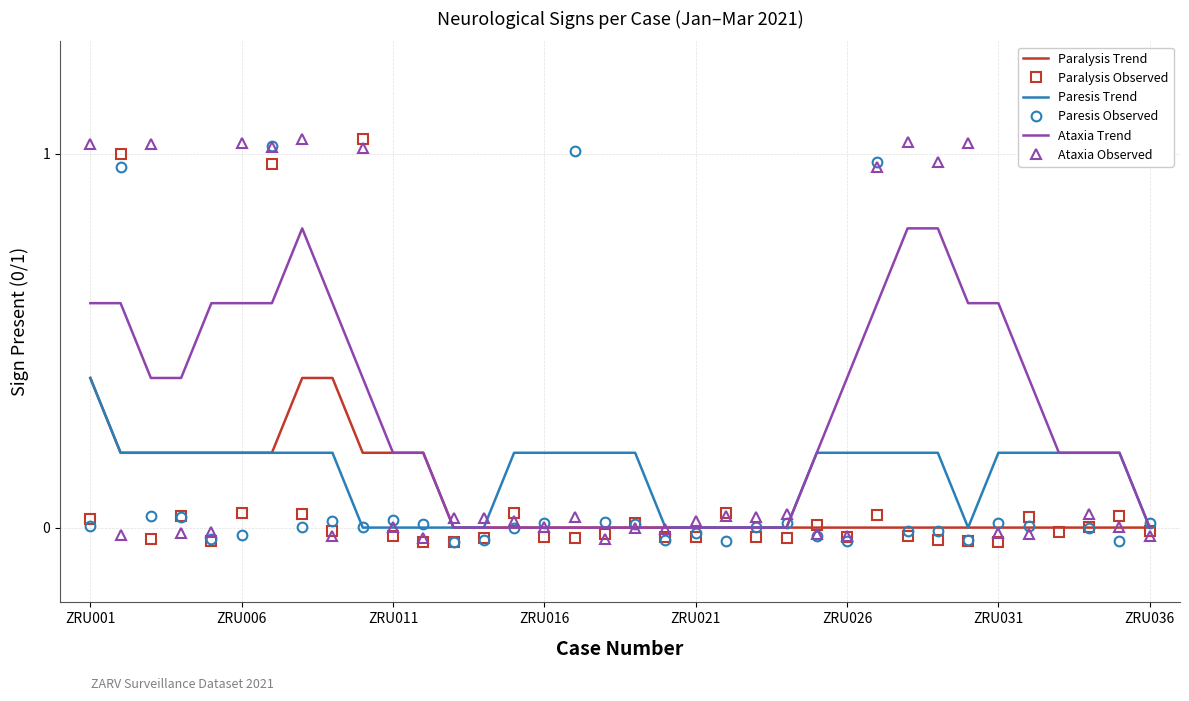

The Ataxia Observed series shows -0.0 at 11. True or false?

True